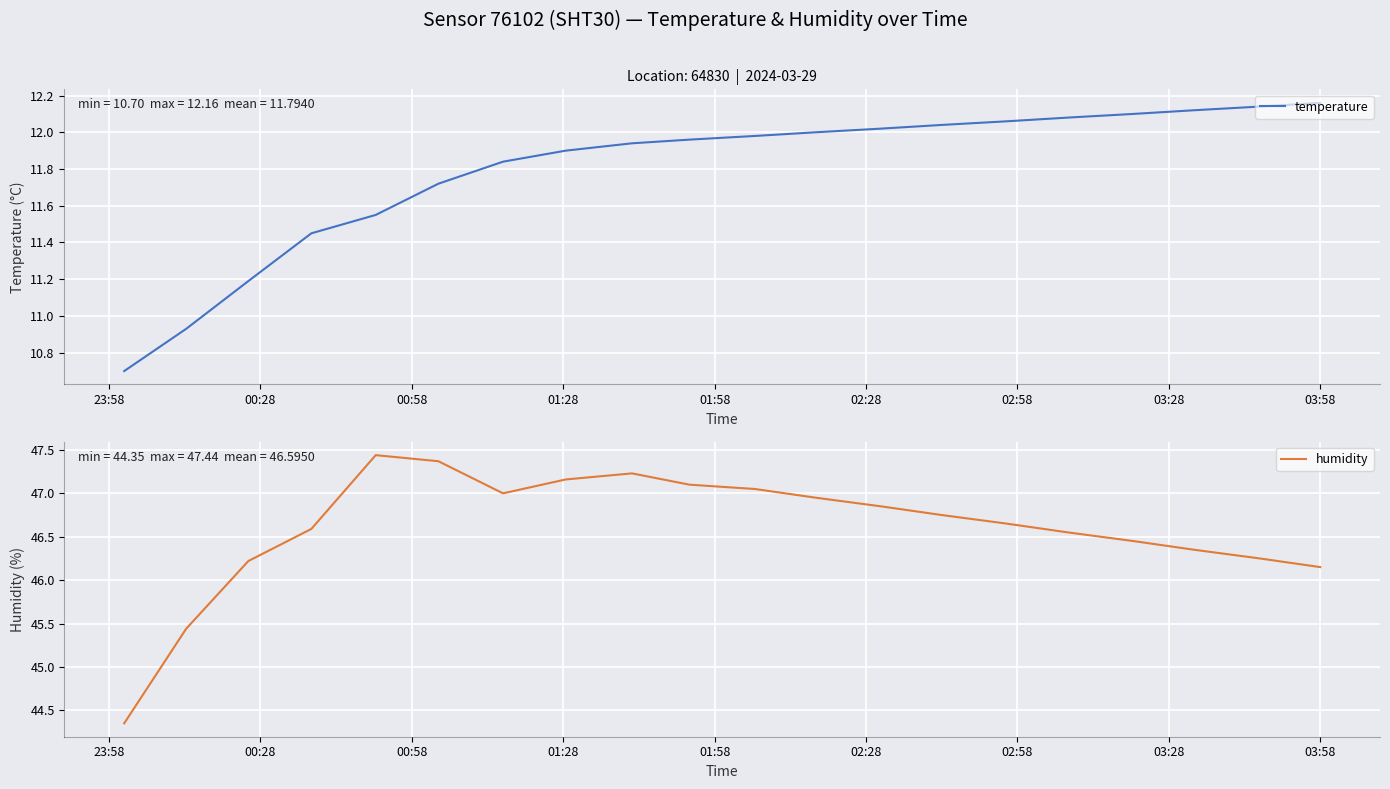

What are all the series names shown in the legend?

temperature, humidity